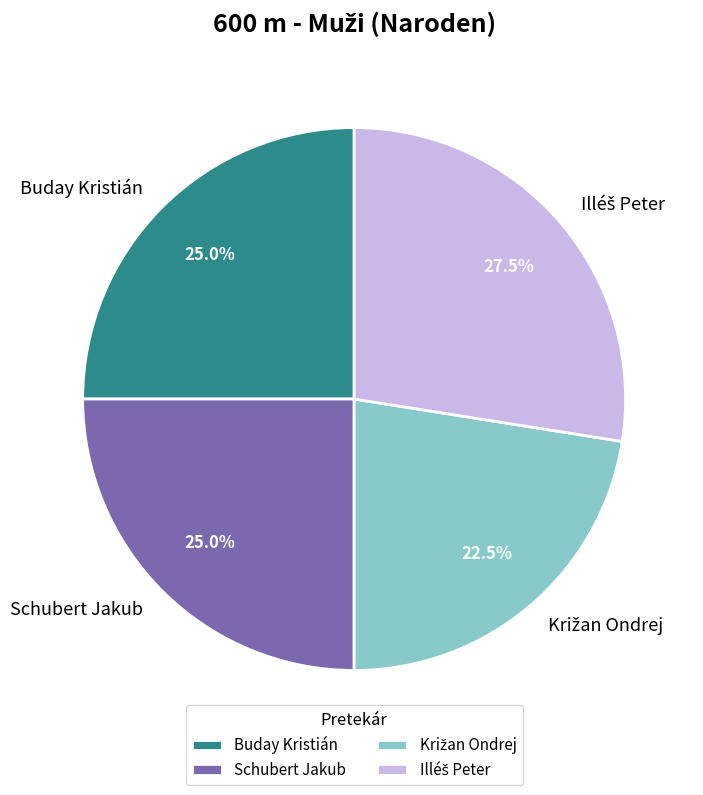

Is there a majority slice in this chart?

No